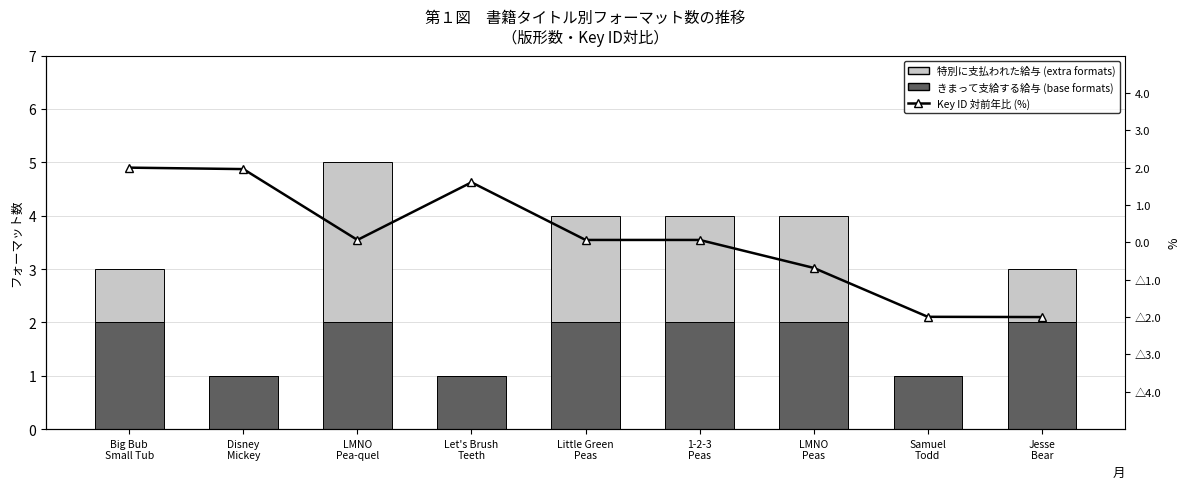

How many values in the Key ID 対前年比 (%) series exceed 0?

6